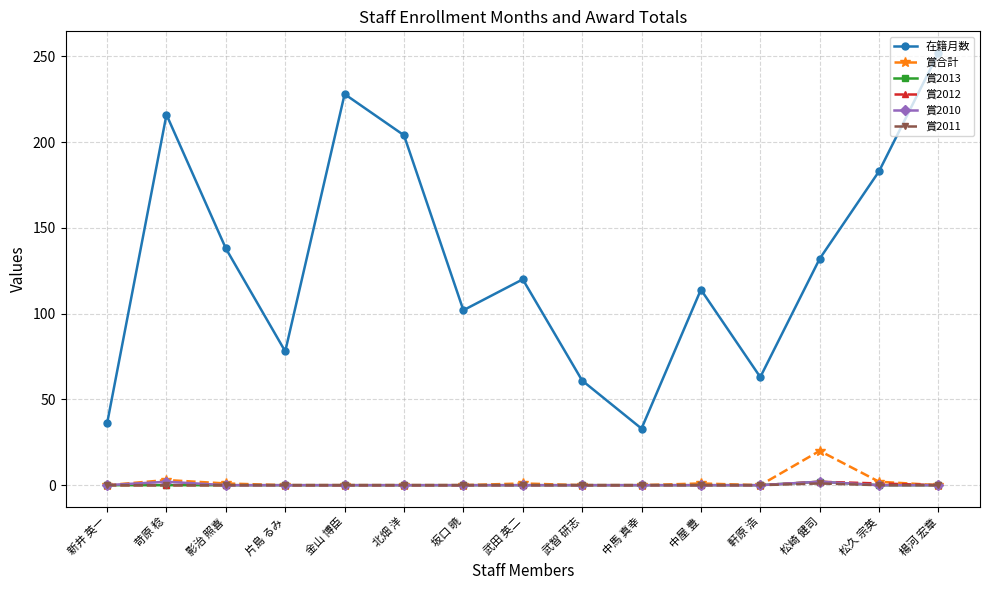

Where is the first local maximum for 在籍月数?

苛原 稔